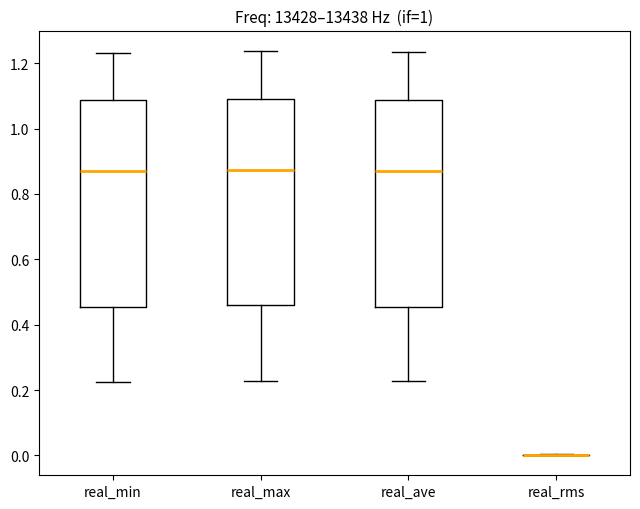

Reading left to right, transcribe this box plot: for each box, give where its median line is, the range the box spans, and where its two whiskers end, as read against the y-axis. The values are not printed on the chart, so give them approximately, as read against the axis.

real_min: median 0.86, box 0.46 to 1.08, whiskers 0.22 to 1.24
real_max: median 0.88, box 0.46 to 1.10, whiskers 0.22 to 1.24
real_ave: median 0.88, box 0.46 to 1.08, whiskers 0.22 to 1.24
real_rms: box collapsed to a line at 0.00, whiskers 0.00 to 0.00